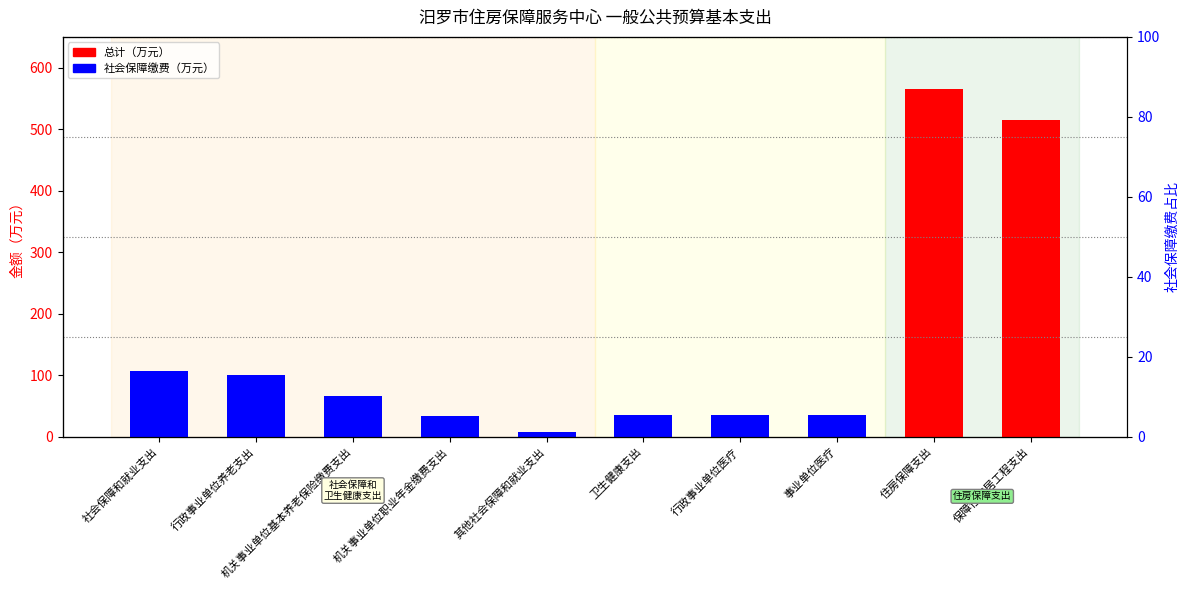

The 总计（万元） series shows 35.4 at 行政事业单位医疗. True or false?

True